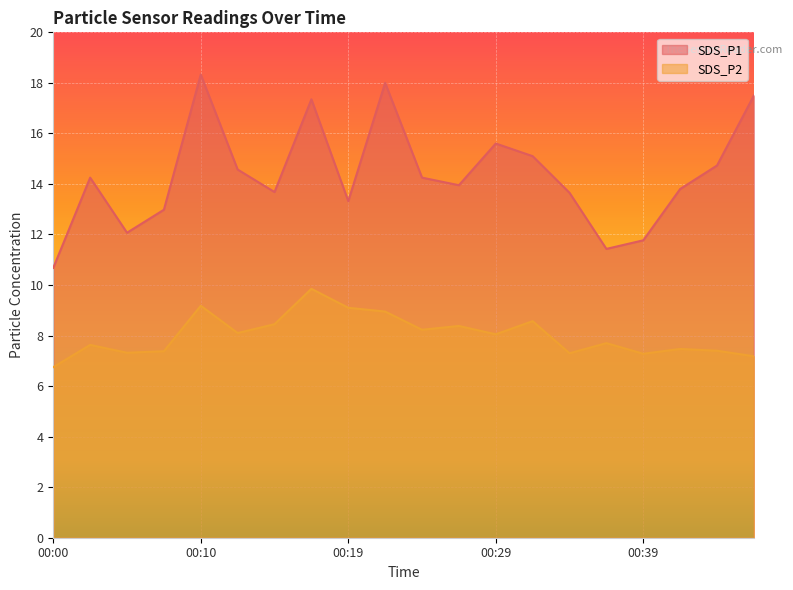

What is the minimum value for SDS_P2?

6.8